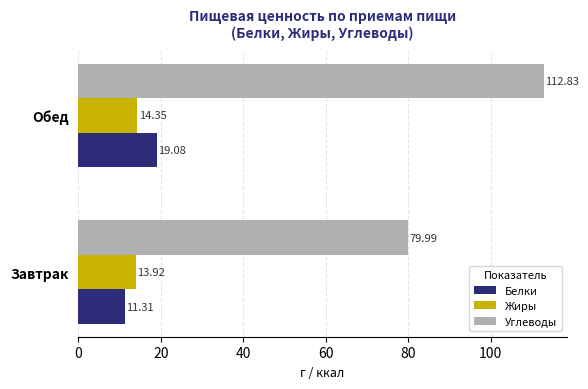

Which series changed the most between Завтрак and Обед?

Углеводы